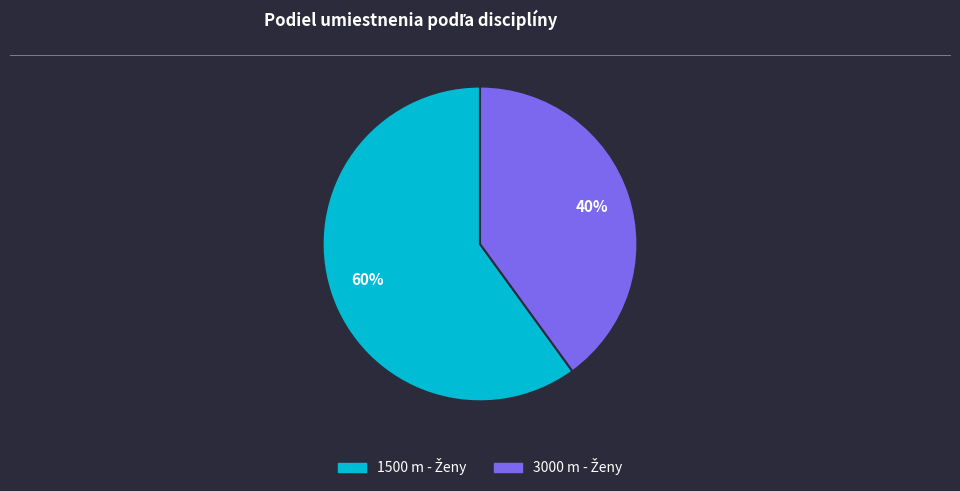

How many segments does this pie chart have?

2